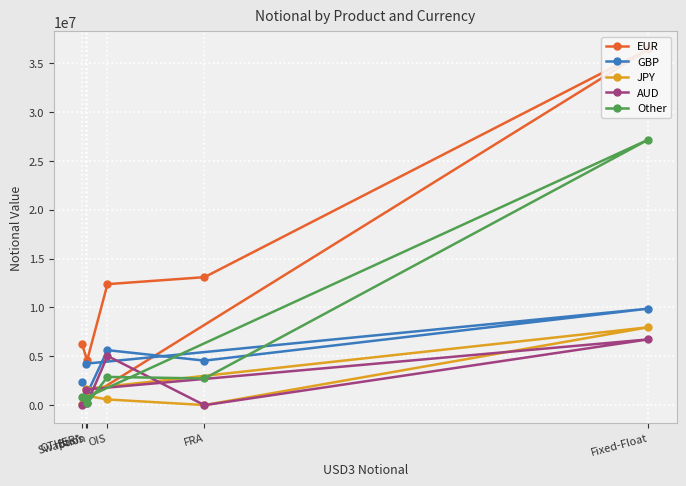

What is the sum of all EUR values?

73407234